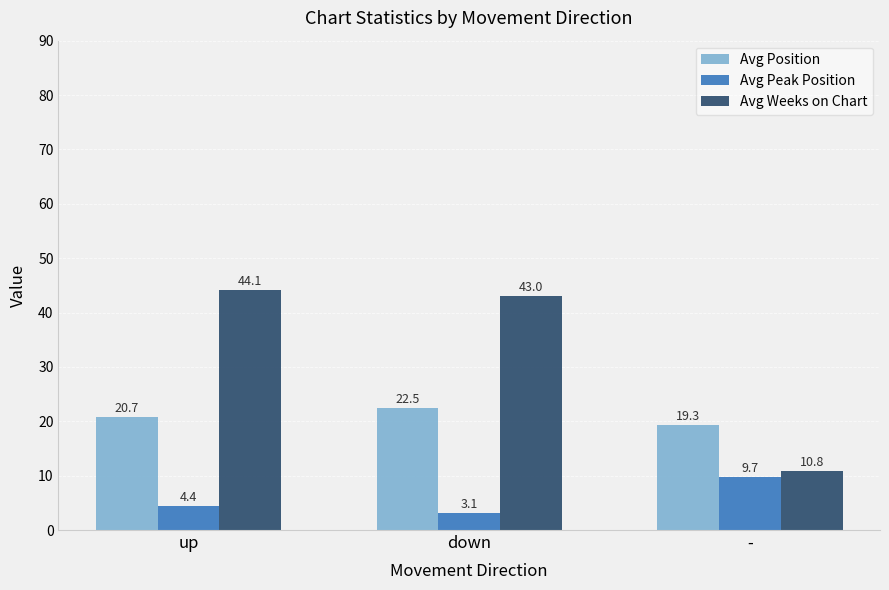

How many data points in Avg Position are less than 20?

1